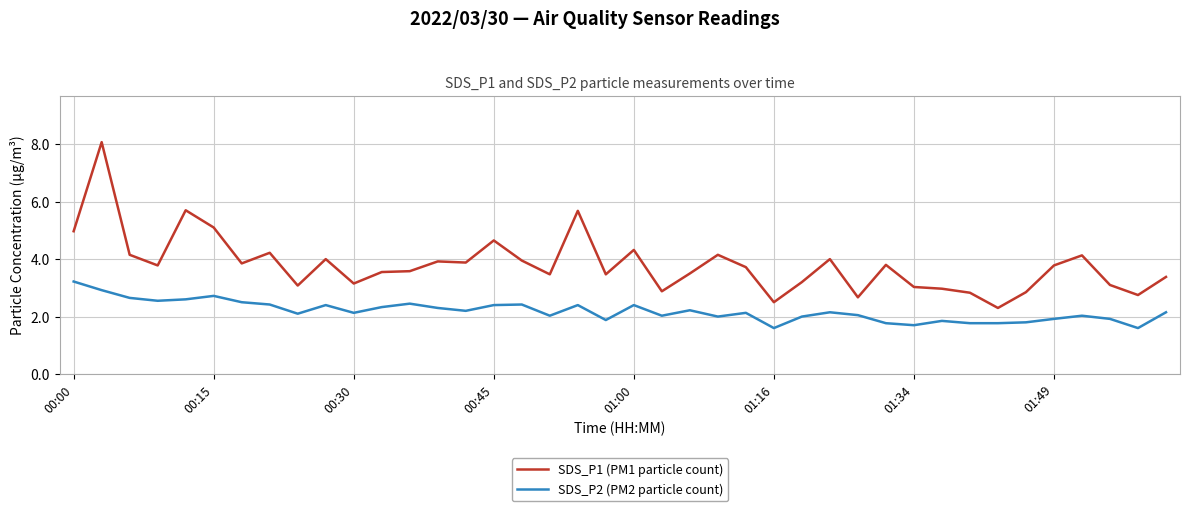

What is the maximum value for SDS_P1 (PM1 particle count)?

8.1